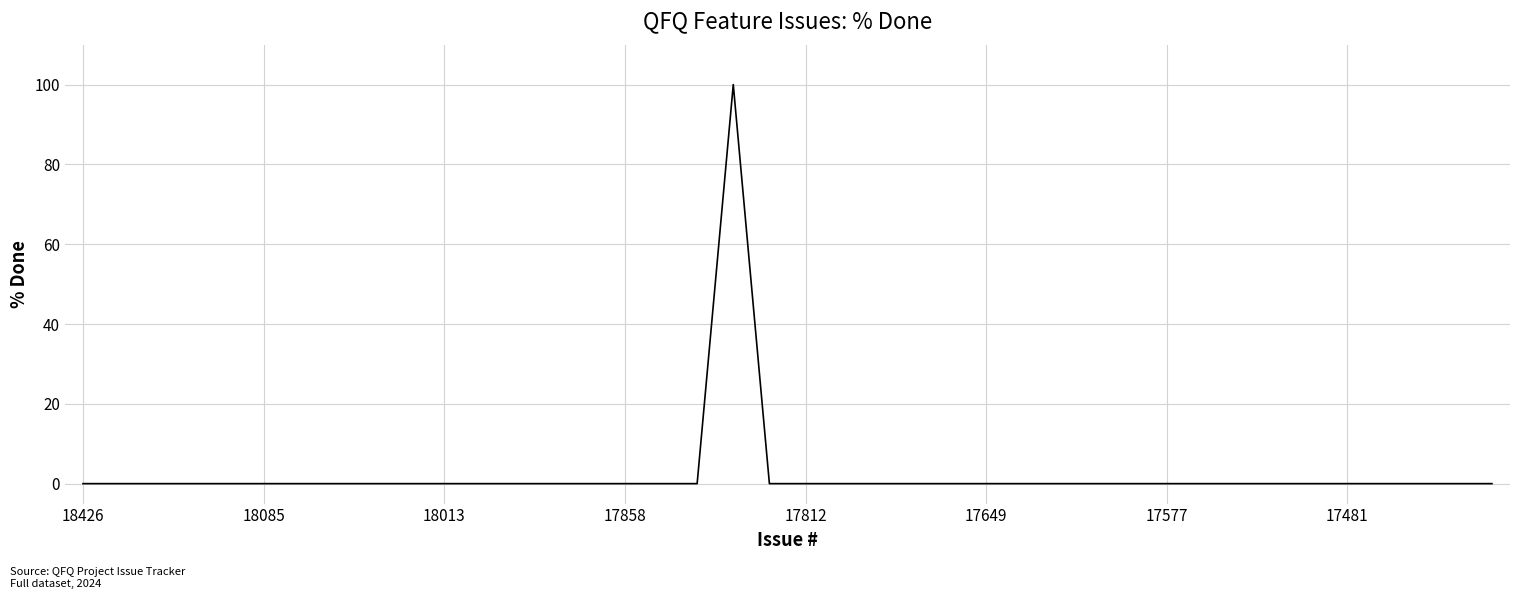

What is the maximum value shown in the chart?

100